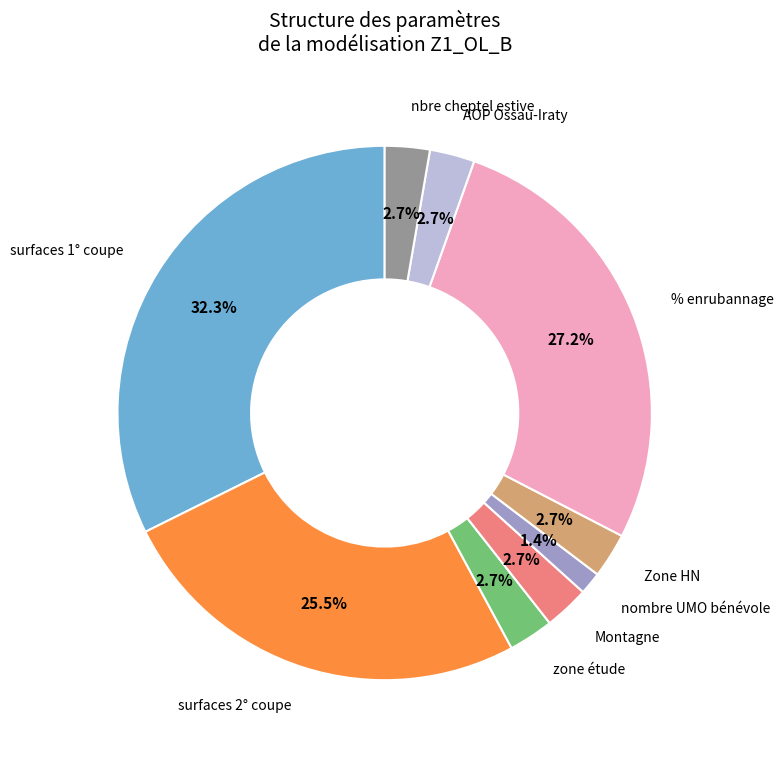

How many segments does this pie chart have?

9